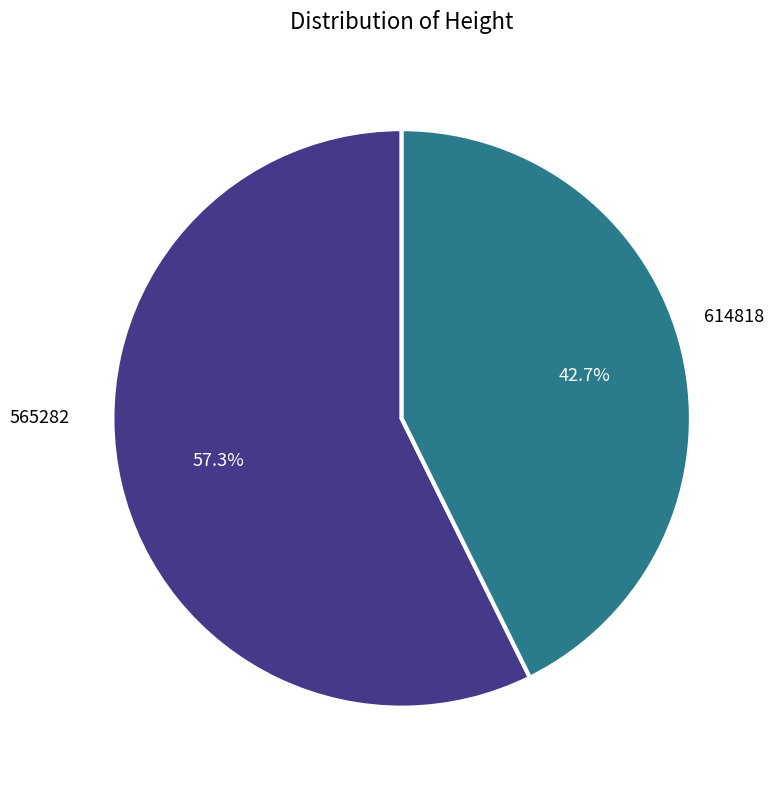

To the nearest percent, what is the difference between the largest and smallest slice percentages?

15%